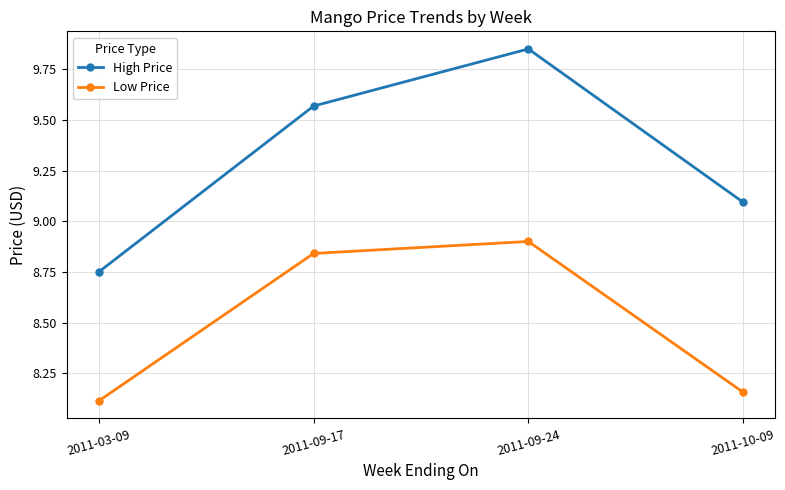

At 2011-10-09, list the series in order from largest to smallest.

High Price, Low Price